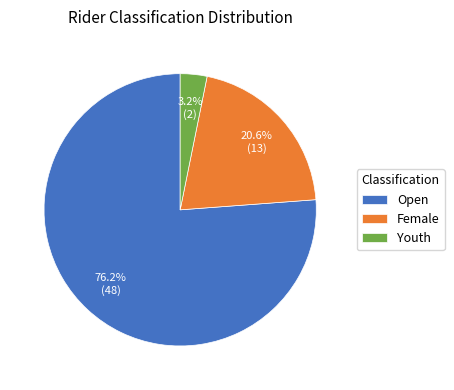

To the nearest percent, what is the combined percentage of Open and Youth?

79%